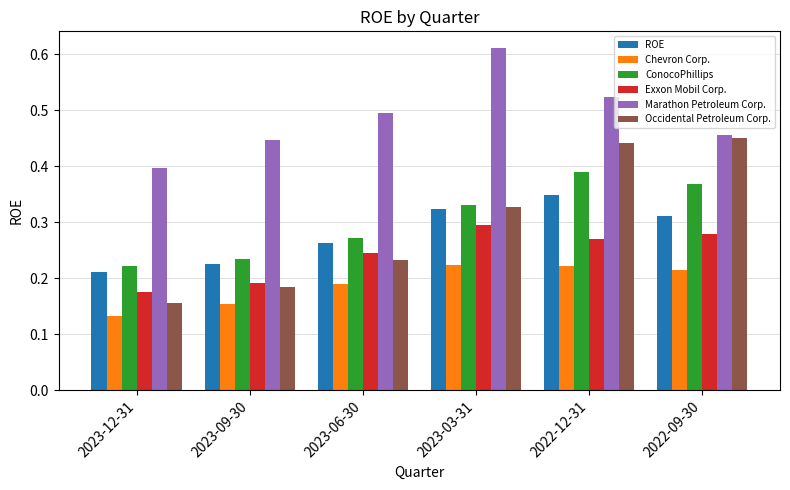

Between 2023-06-30 and 2022-12-31, which series saw the biggest shift?

Occidental Petroleum Corp.